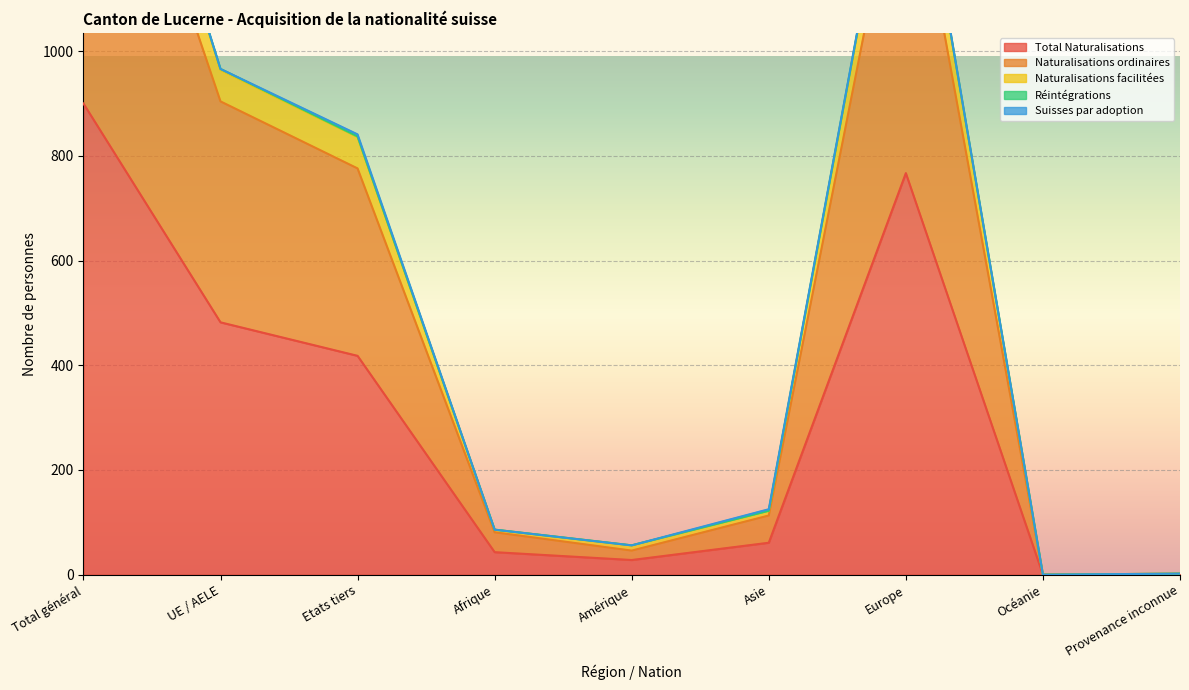

What is the approximate value of Naturalisations ordinaires at Asie, to the nearest 50?

100